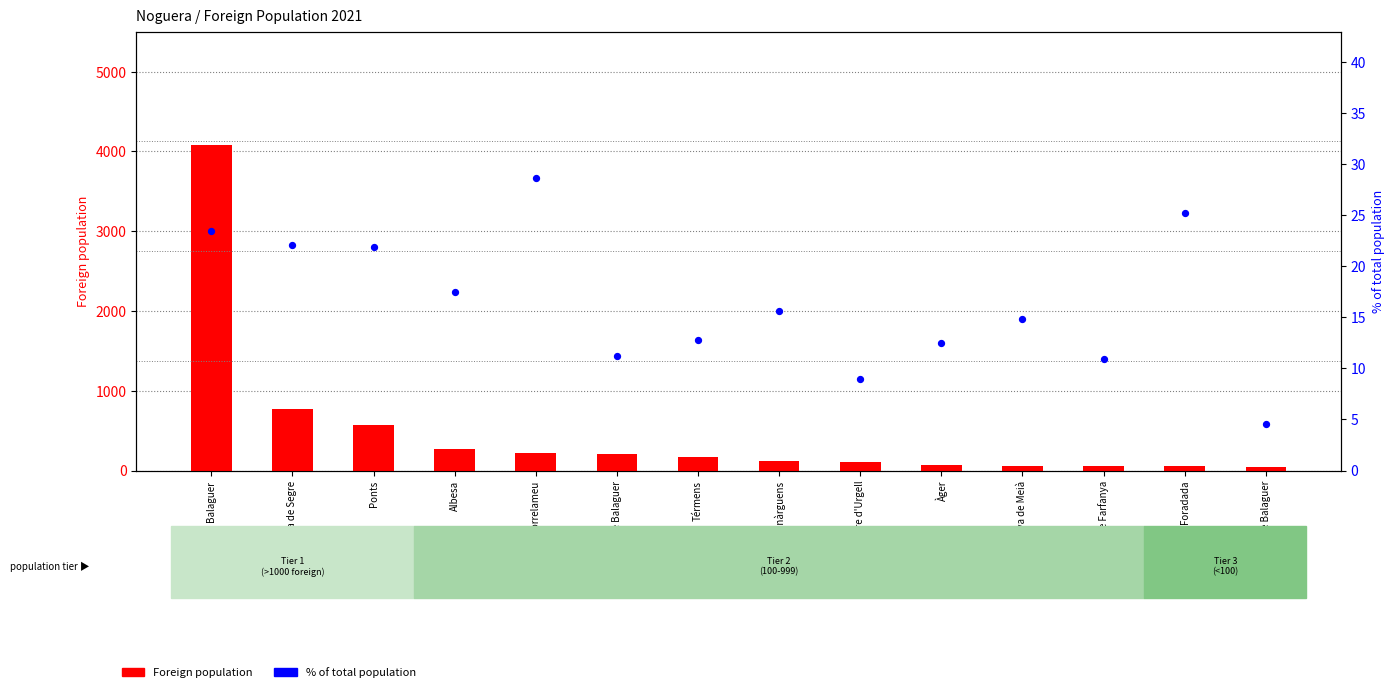

What are all the series names shown in the legend?

Foreign population, % of total population